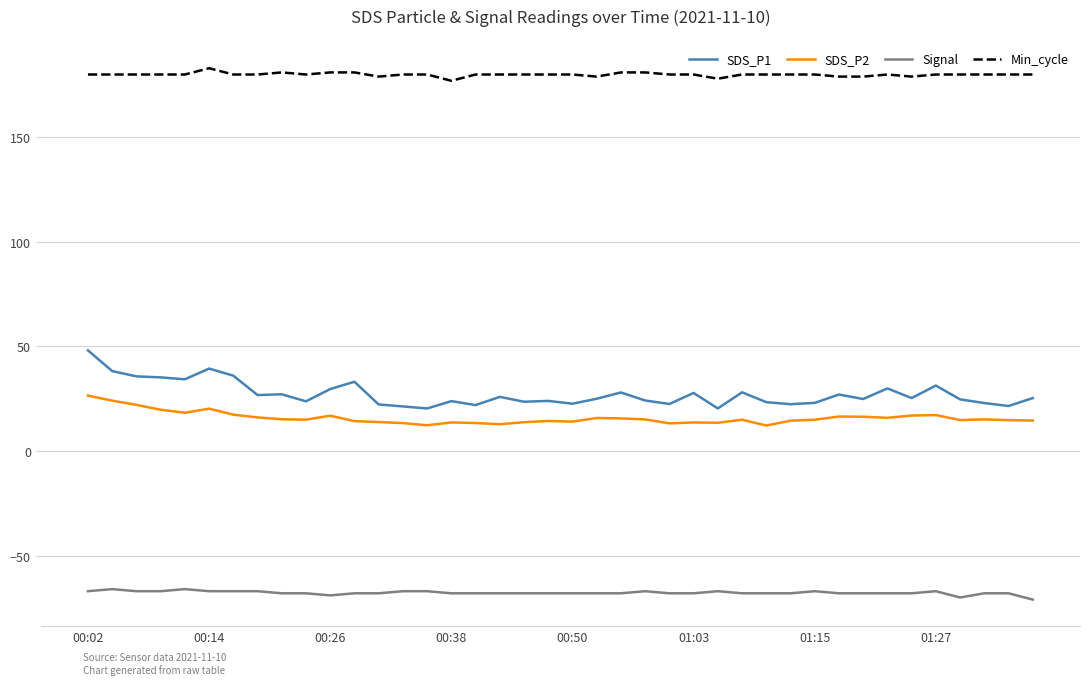

True or false: SDS_P1 and Signal cross at least once.

False